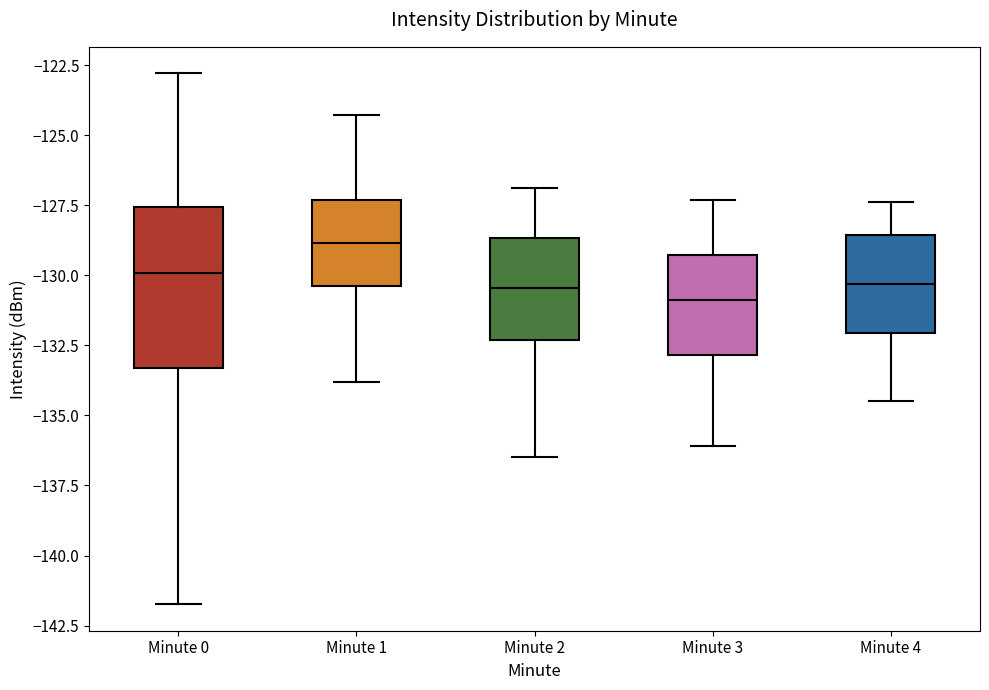

Reading left to right, read every box against the y-axis: the position of its median line, the range the box covers, and the ends of its whiskers. The values are not printed on the chart, so give them approximately, as read against the axis.

Minute 0: median -130.0, box -133.5 to -127.5, whiskers -141.5 to -123.0
Minute 1: median -129.0, box -130.5 to -127.5, whiskers -134.0 to -124.5
Minute 2: median -130.5, box -132.5 to -128.5, whiskers -136.5 to -127.0
Minute 3: median -131.0, box -133.0 to -129.5, whiskers -136.0 to -127.5
Minute 4: median -130.5, box -132.0 to -128.5, whiskers -134.5 to -127.5